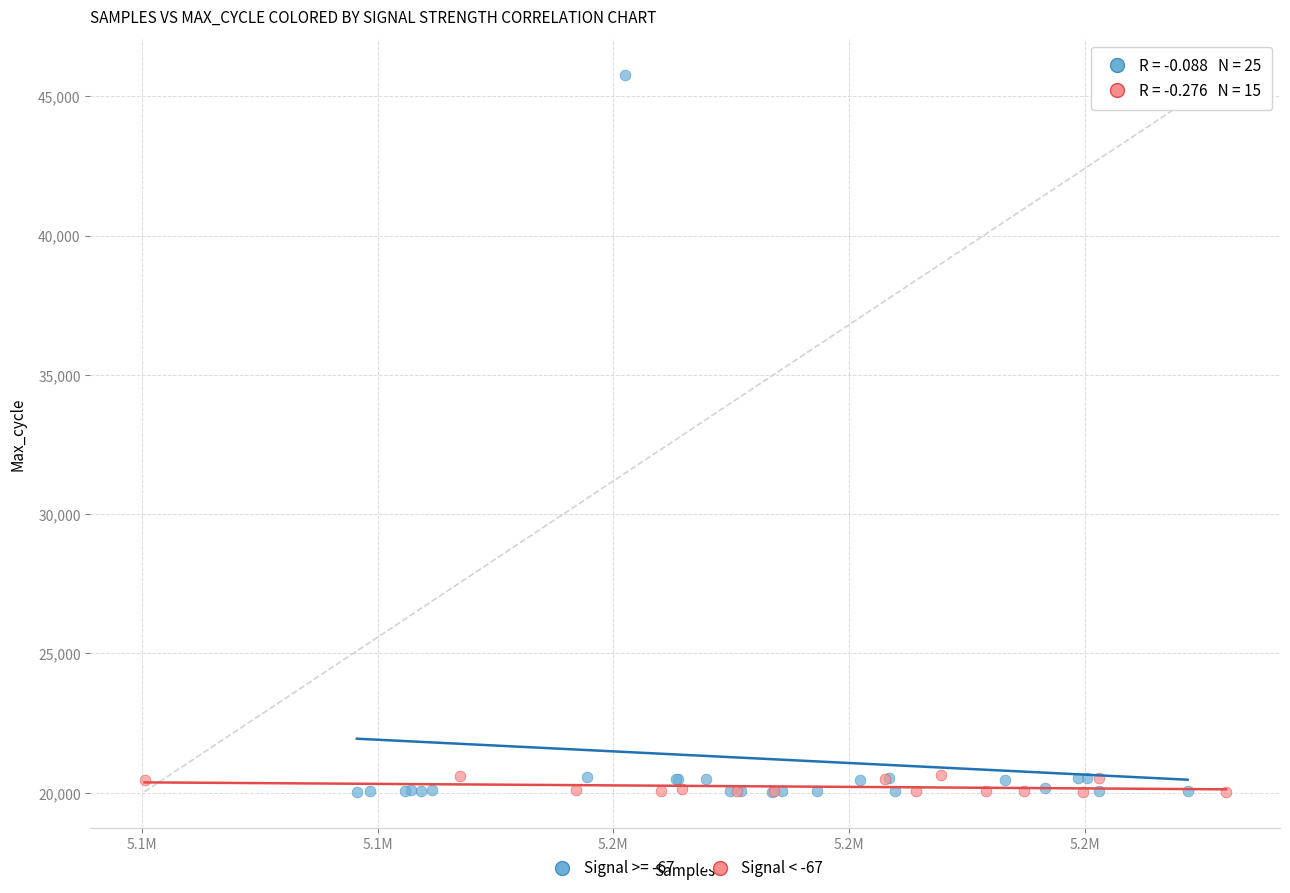

Which series contains the highest Y value?

Signal >= -67